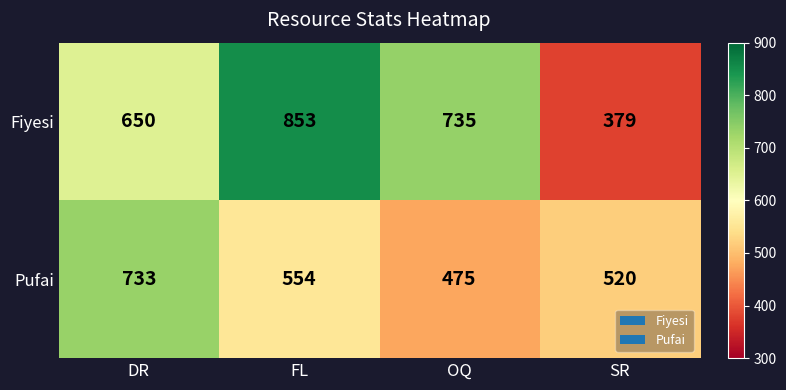

The value of Pufai at FL is 554. True or false?

True